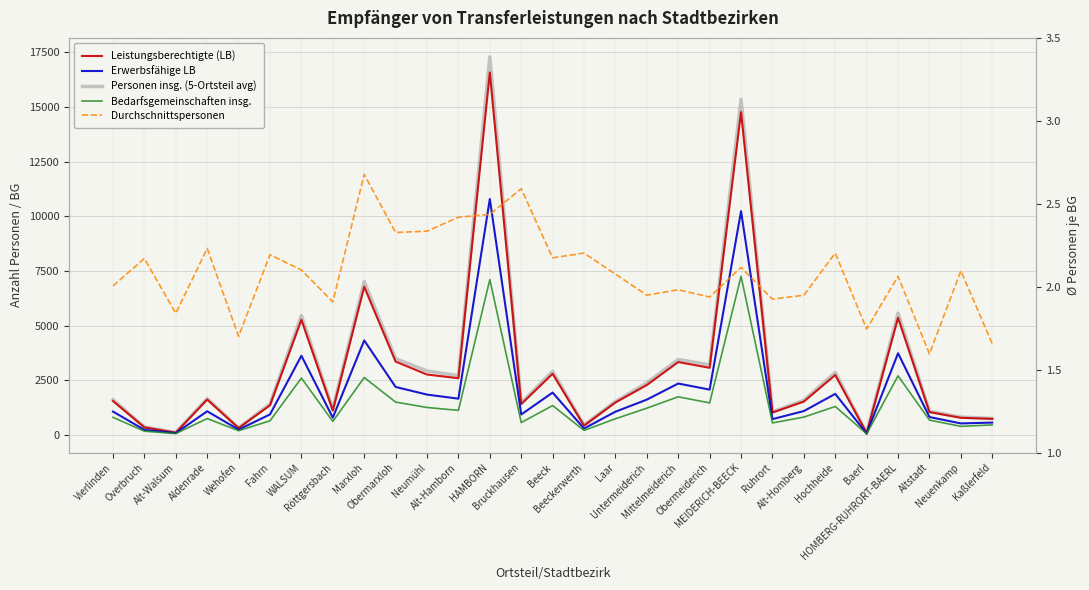

What is the difference between the maximum and minimum values in the Bedarfsgemeinschaften insg. series?

7209.0